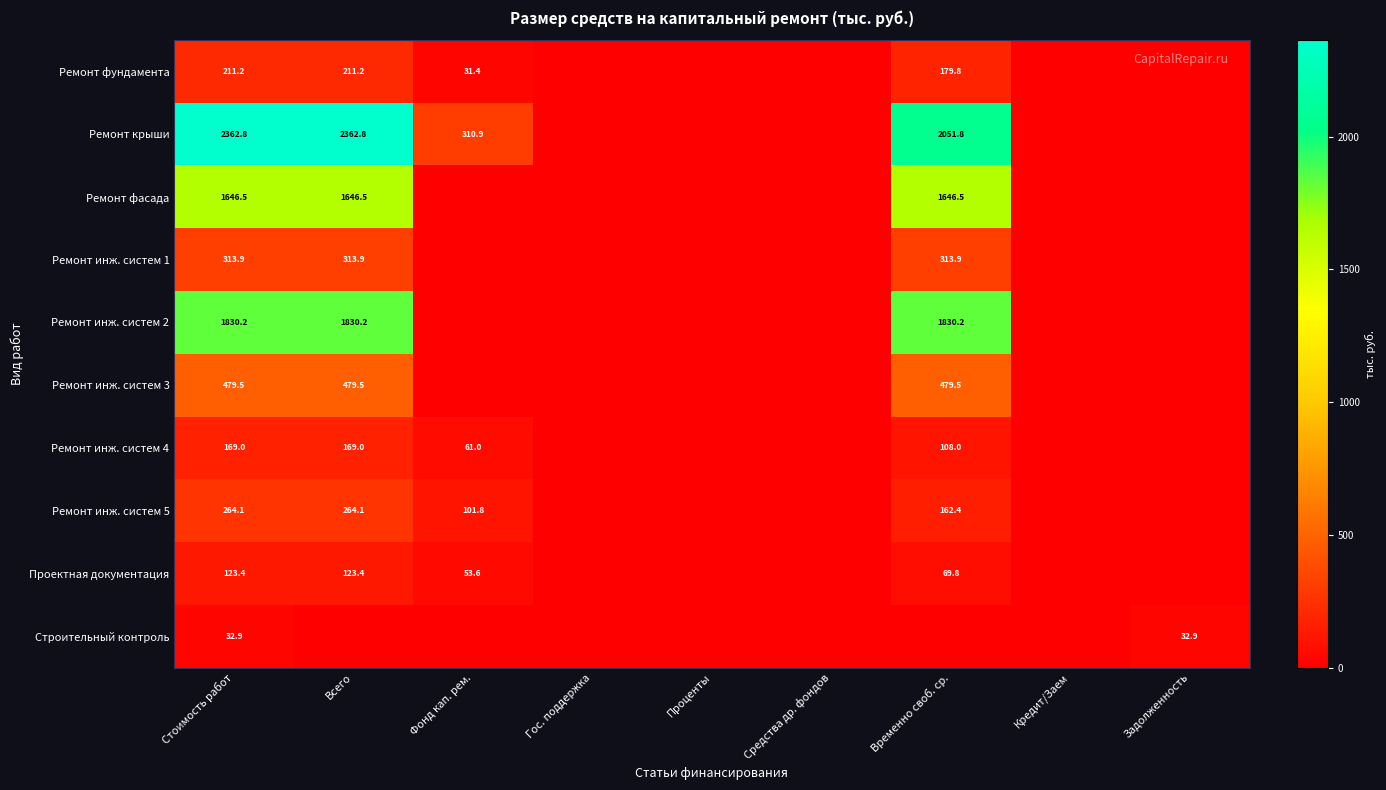

True or false: Ремонт инж. систем 5 has a value of 241.1 at Временно своб. ср..

False